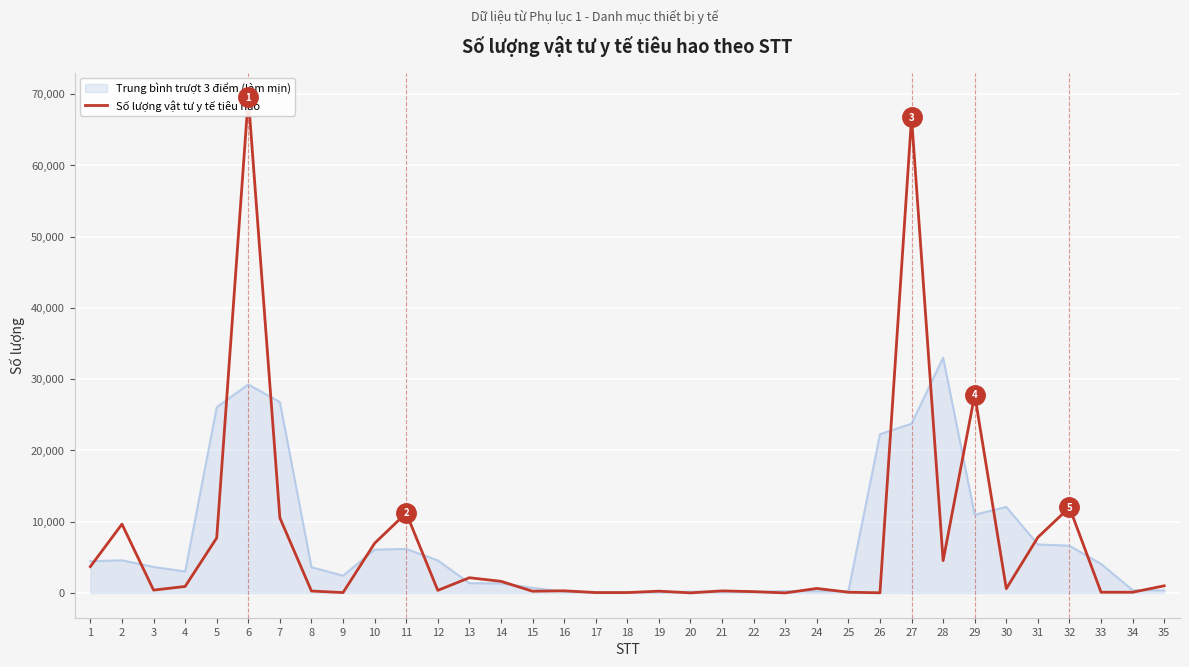

What is the change in value from 18 to 27?

+66650